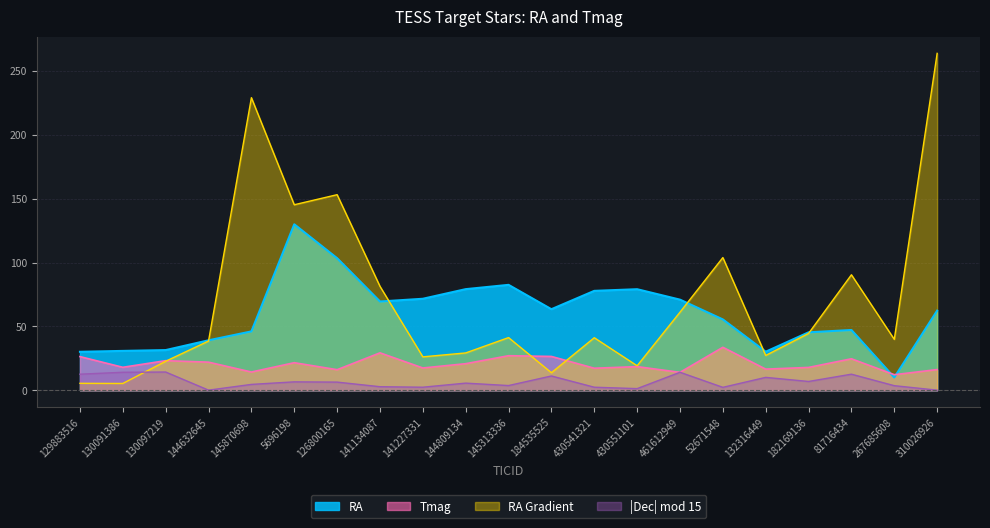

At which category is the sum across all series the highest?

310026926